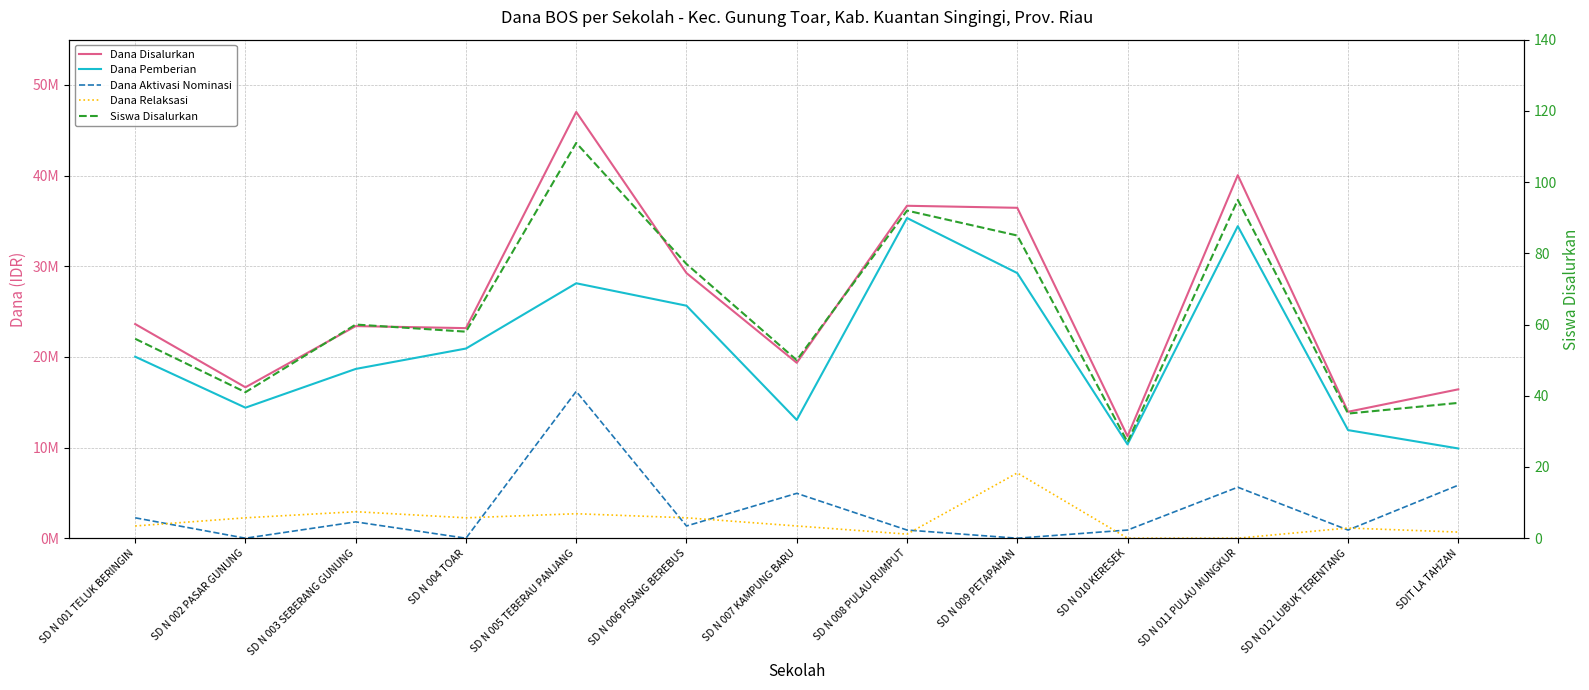

Reading left to right, extract all data points from this chart.

Dana Disalurkan: SD N 001 TELUK BERINGIN=23625000	SD N 002 PASAR GUNUNG=16650000	SD N 003 SEBERANG GUNUNG=23400000	SD N 004 TOAR=23175000	SD N 005 TEBERAU PANJANG=47025000	SD N 006 PISANG BEREBUS=29250000	SD N 007 KAMPUNG BARU=19350000	SD N 008 PULAU RUMPUT=36675000	SD N 009 PETAPAHAN=36450000	SD N 010 KERESEK=11250000	SD N 011 PULAU MUNGKUR=40050000	SD N 012 LUBUK TERENTANG=13950000	SDIT LA TAHZAN=16425000
Dana Pemberian: SD N 001 TELUK BERINGIN=20025000	SD N 002 PASAR GUNUNG=14400000	SD N 003 SEBERANG GUNUNG=18675000	SD N 004 TOAR=20925000	SD N 005 TEBERAU PANJANG=28125000	SD N 006 PISANG BEREBUS=25650000	SD N 007 KAMPUNG BARU=13050000	SD N 008 PULAU RUMPUT=35325000	SD N 009 PETAPAHAN=29250000	SD N 010 KERESEK=10350000	SD N 011 PULAU MUNGKUR=34425000	SD N 012 LUBUK TERENTANG=11925000	SDIT LA TAHZAN=9900000
Dana Aktivasi Nominasi: SD N 001 TELUK BERINGIN=2250000	SD N 002 PASAR GUNUNG=0	SD N 003 SEBERANG GUNUNG=1800000	SD N 004 TOAR=0	SD N 005 TEBERAU PANJANG=16200000	SD N 006 PISANG BEREBUS=1350000	SD N 007 KAMPUNG BARU=4950000	SD N 008 PULAU RUMPUT=900000	SD N 009 PETAPAHAN=0	SD N 010 KERESEK=900000	SD N 011 PULAU MUNGKUR=5625000	SD N 012 LUBUK TERENTANG=900000	SDIT LA TAHZAN=5850000
Dana Relaksasi: SD N 001 TELUK BERINGIN=1350000	SD N 002 PASAR GUNUNG=2250000	SD N 003 SEBERANG GUNUNG=2925000	SD N 004 TOAR=2250000	SD N 005 TEBERAU PANJANG=2700000	SD N 006 PISANG BEREBUS=2250000	SD N 007 KAMPUNG BARU=1350000	SD N 008 PULAU RUMPUT=450000	SD N 009 PETAPAHAN=7200000	SD N 010 KERESEK=0	SD N 011 PULAU MUNGKUR=0	SD N 012 LUBUK TERENTANG=1125000	SDIT LA TAHZAN=675000
Siswa Disalurkan: SD N 001 TELUK BERINGIN=56	SD N 002 PASAR GUNUNG=41	SD N 003 SEBERANG GUNUNG=60	SD N 004 TOAR=58	SD N 005 TEBERAU PANJANG=111	SD N 006 PISANG BEREBUS=77	SD N 007 KAMPUNG BARU=50	SD N 008 PULAU RUMPUT=92	SD N 009 PETAPAHAN=85	SD N 010 KERESEK=27	SD N 011 PULAU MUNGKUR=95	SD N 012 LUBUK TERENTANG=35	SDIT LA TAHZAN=38